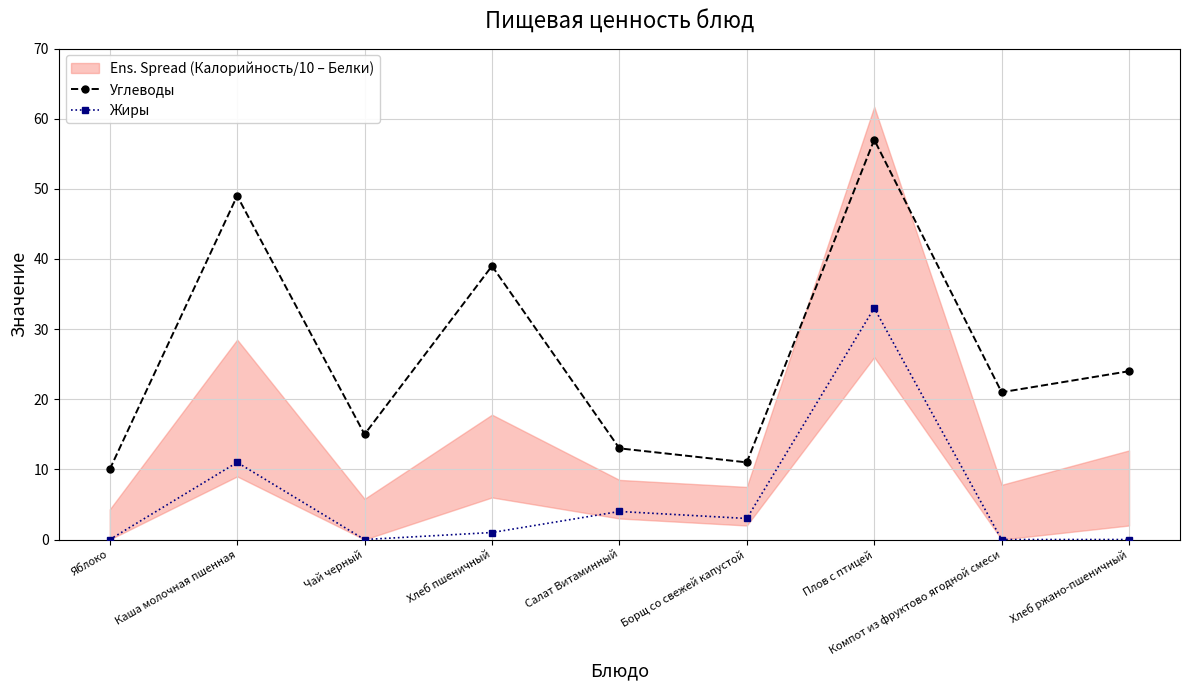

At which category is the sum across all series the highest?

Плов с птицей